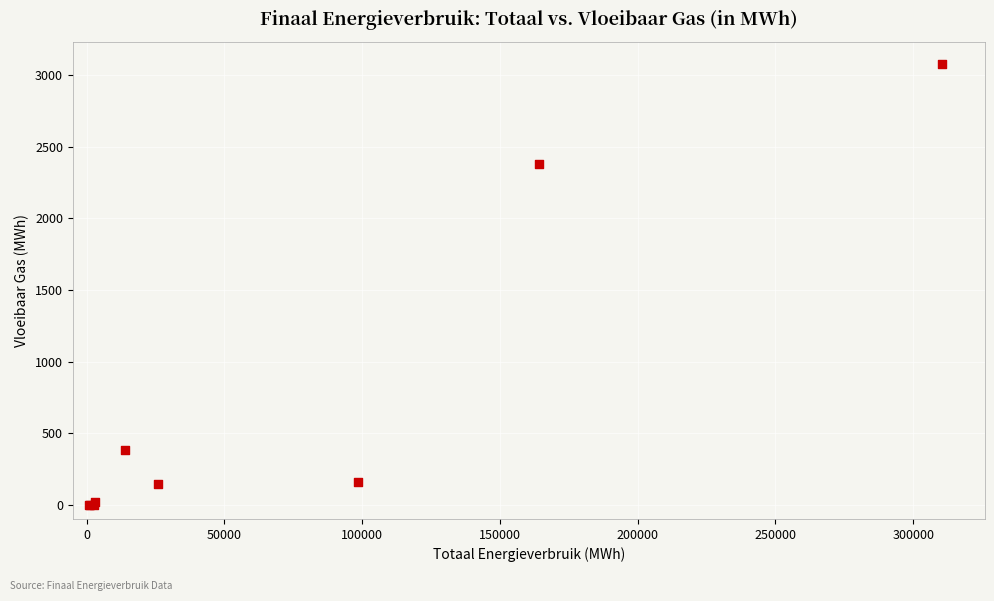

What Y value in the scatter plot is closest to 1540?

2377.6